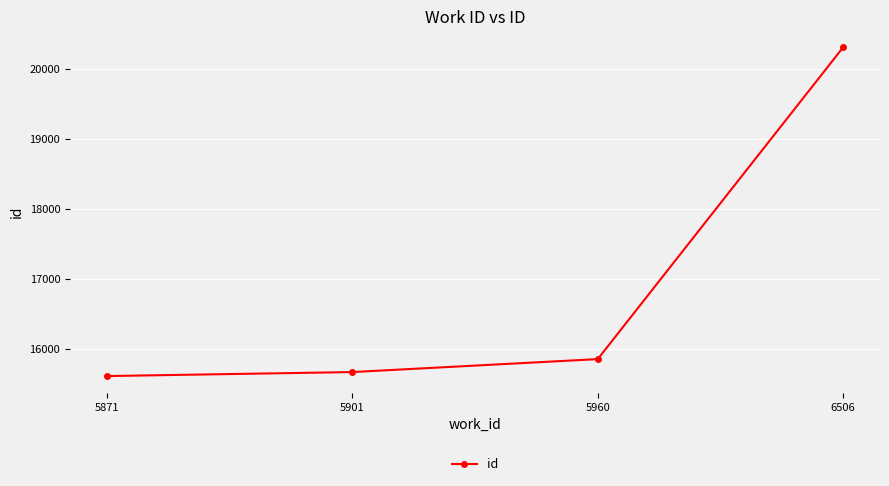

Reading right to left, transcribe all the data shown in this chart.

6506=20305	5960=15853	5901=15668	5871=15611